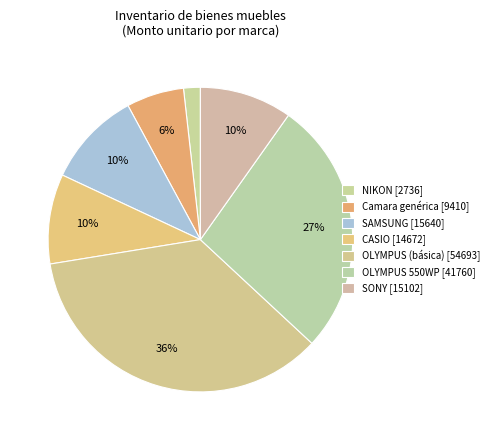

Count the number of slices in the pie.

7